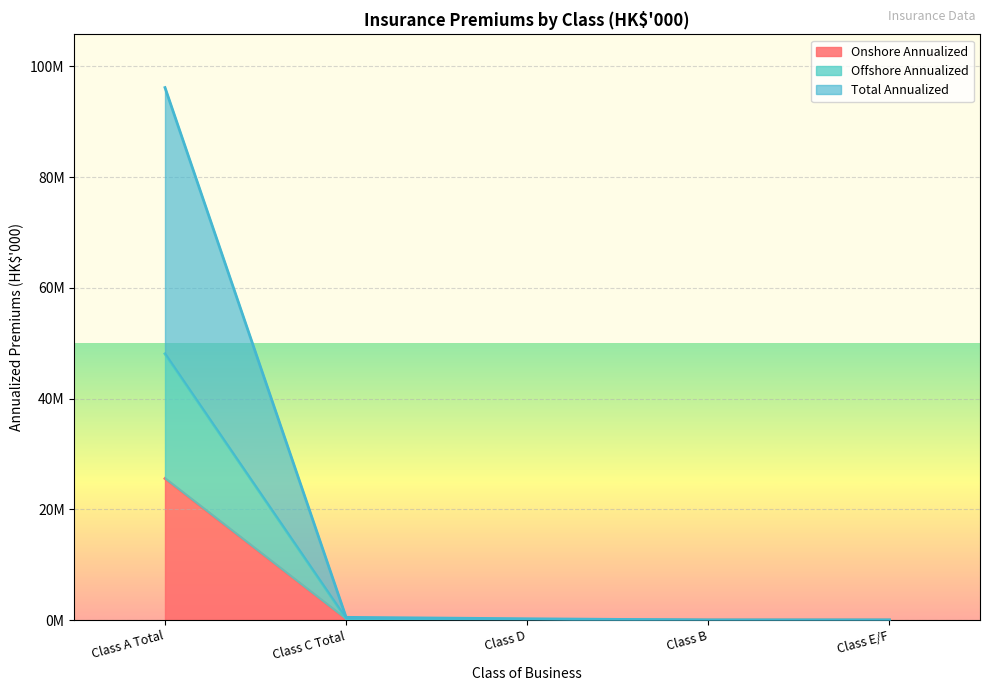

True or false: Onshore Annualized and Total Annualized cross at least once.

False